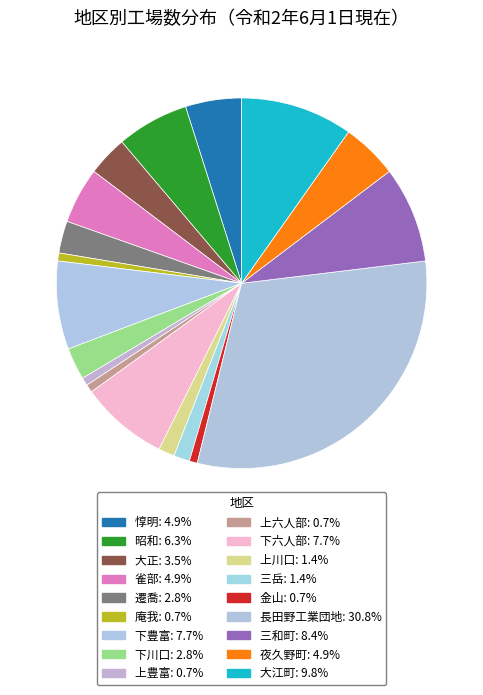

How many segments does this pie chart have?

18